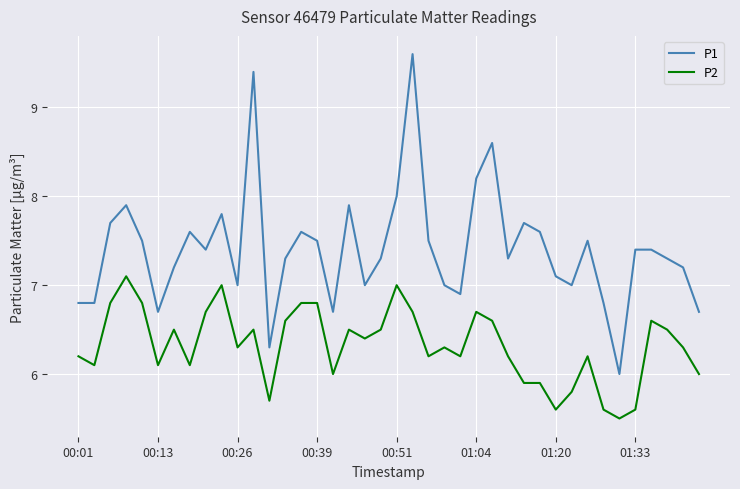

Which series has the largest total across all categories?

P1